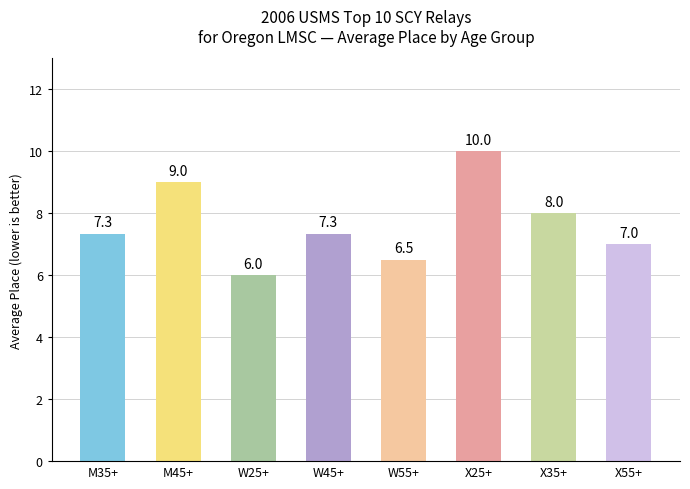

At which label does the data first exceed 7?

M35+